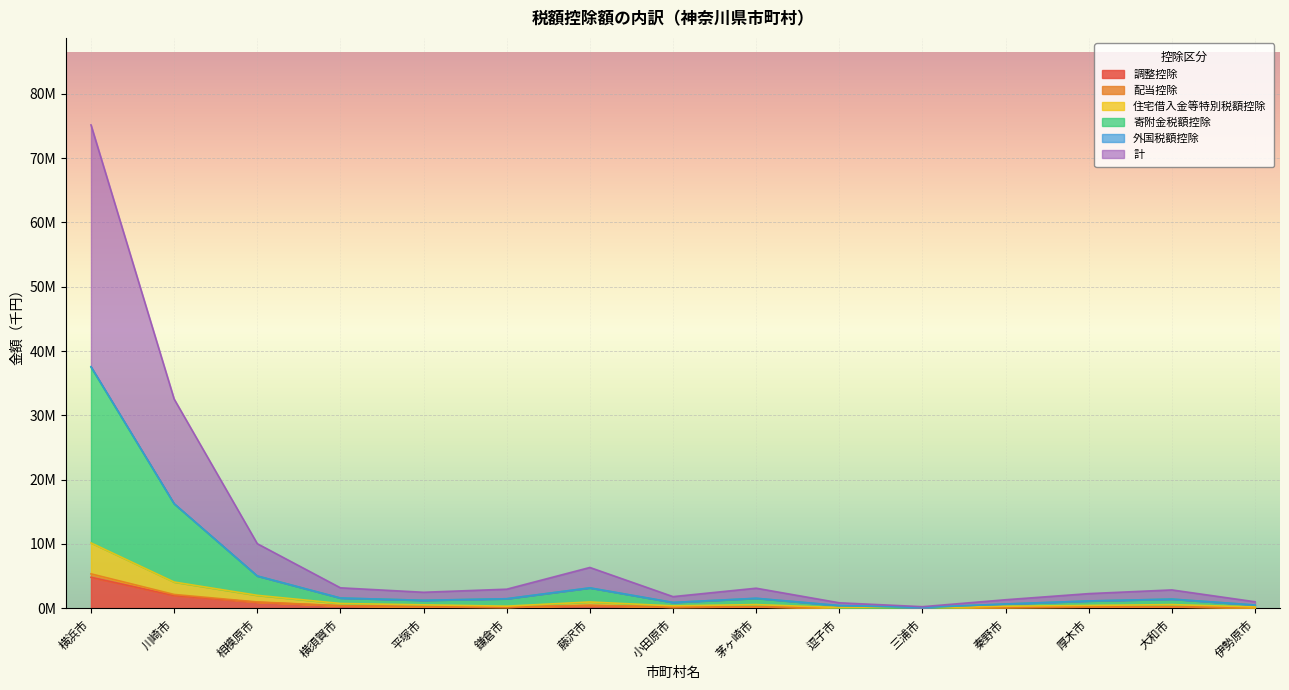

Is the value of 計 at 横浜市 greater than the value of 住宅借入金等特別税額控除 at 横須賀市?

Yes